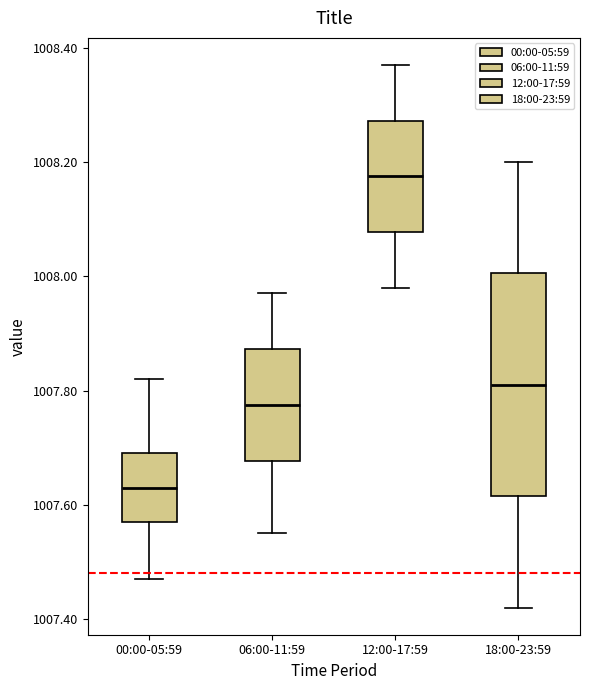

Reading left to right, transcribe this box plot: for each box, give where its median line is, the range the box spans, and where its two whiskers end, as read against the y-axis. The values are not printed on the chart, so give them approximately, as read against the axis.

00:00-05:59: median 1007.64, box 1007.58 to 1007.70, whiskers 1007.48 to 1007.82
06:00-11:59: median 1007.78, box 1007.68 to 1007.88, whiskers 1007.56 to 1007.98
12:00-17:59: median 1008.18, box 1008.08 to 1008.28, whiskers 1007.98 to 1008.38
18:00-23:59: median 1007.82, box 1007.62 to 1008.00, whiskers 1007.42 to 1008.20